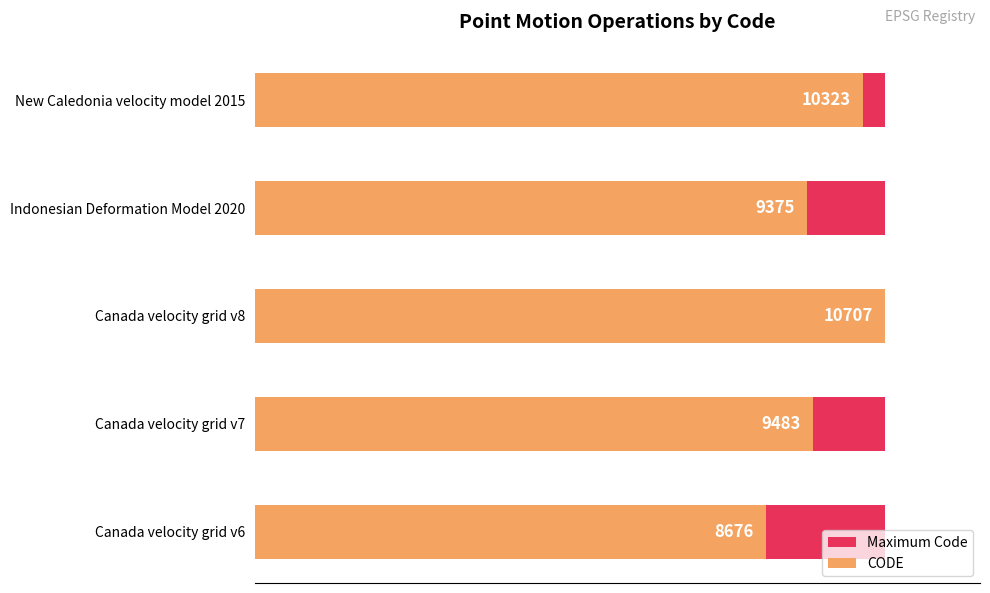

What is the average value of the CODE series?

9712.8